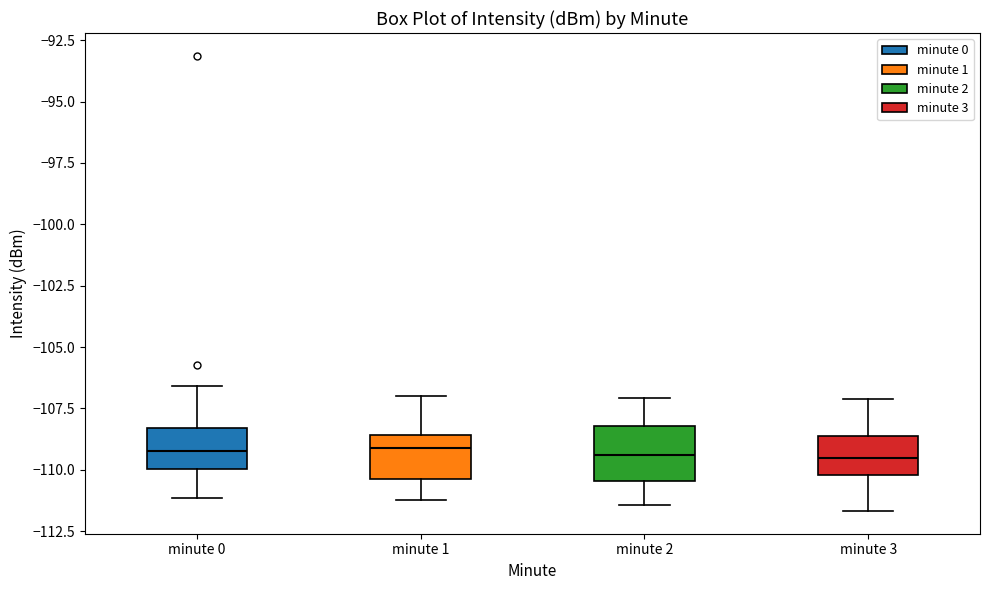

Reading left to right, transcribe this box plot: for each box, give where its median line is, the range the box spans, and where its two whiskers end, as read against the y-axis. The values are not printed on the chart, so give them approximately, as read against the axis.

minute 0: median -109.0, box -110.0 to -108.5, whiskers -111.0 to -106.5
minute 1: median -109.0, box -110.5 to -108.5, whiskers -111.0 to -107.0
minute 2: median -109.5, box -110.5 to -108.0, whiskers -111.5 to -107.0
minute 3: median -109.5, box -110.0 to -108.5, whiskers -111.5 to -107.0